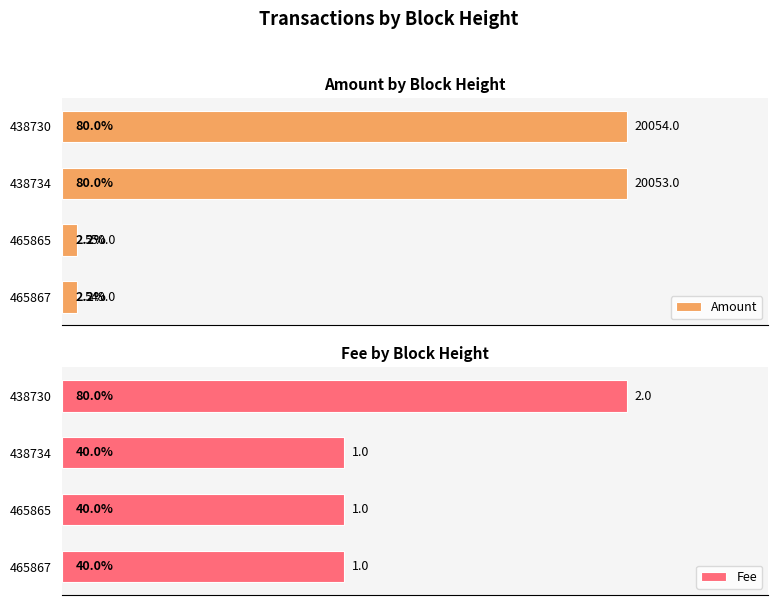

Rank the categories by Amount value from lowest to highest.

465867, 465865, 438734, 438730